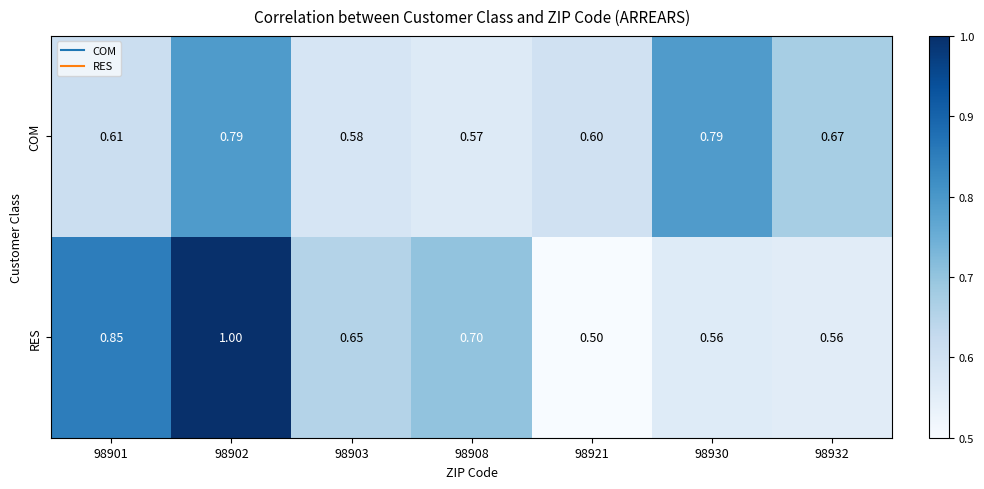

Between 98903 and 98930, which series saw the biggest shift?

COM